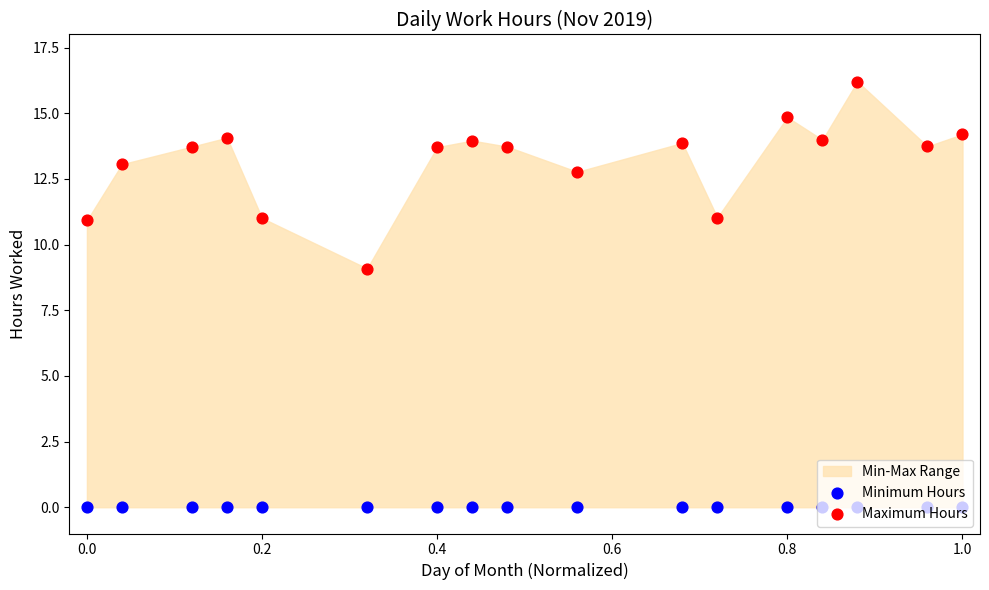

At how many categories does at least one series exceed 11?

15